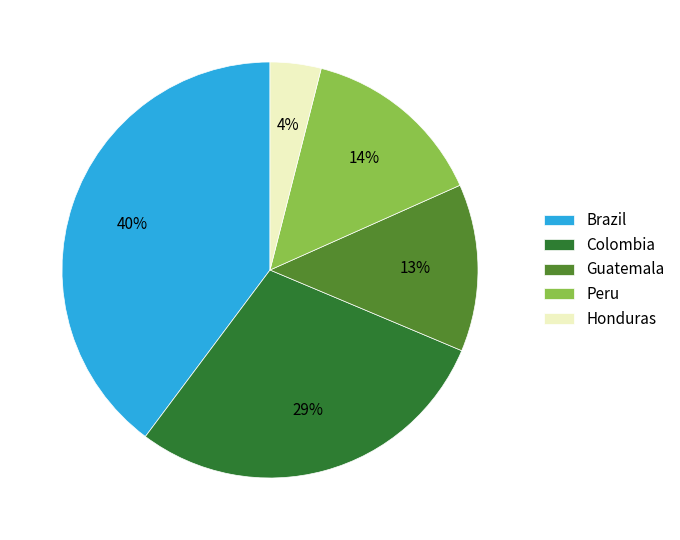

Combined, do Brazil and Guatemala account for over 50%?

Yes